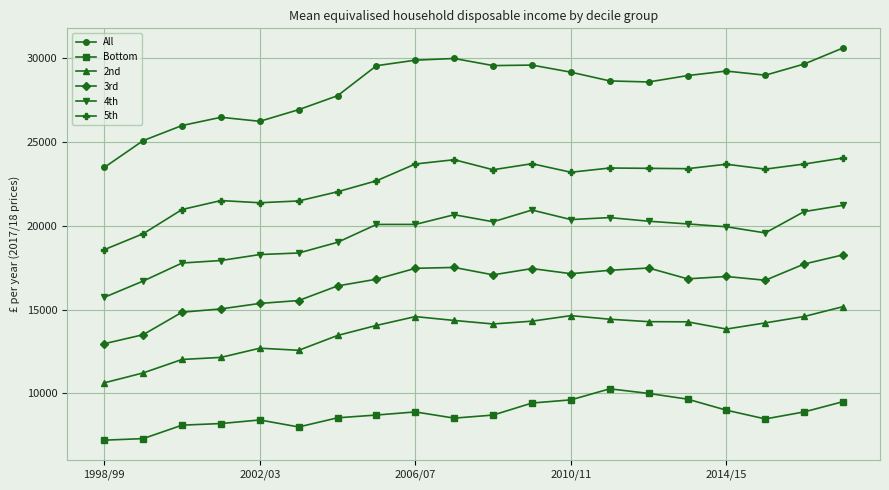

What is the value of the All point at the 12th from the left?

29606